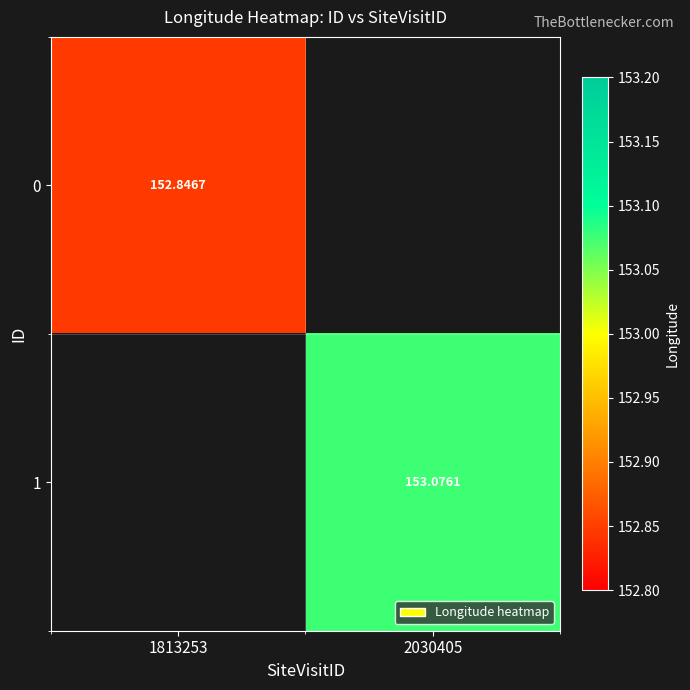

Rank the series at 1813253 from lowest to highest value.

0, 1